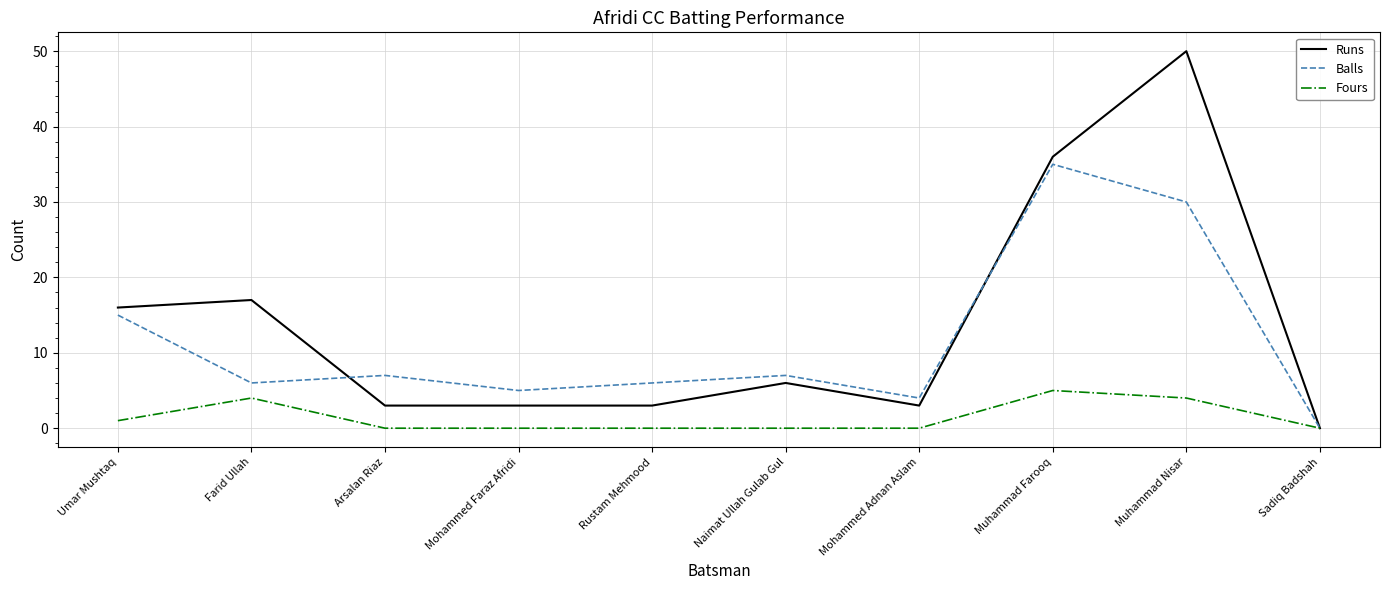

Reading right to left, transcribe all the data shown in this chart.

Runs: Sadiq Badshah=0	Muhammad Nisar=50	Muhammad Farooq=36	Mohammed Adnan Aslam=3	Naimat Ullah Gulab Gul=6	Rustam Mehmood=3	Mohammed Faraz Afridi=3	Arsalan Riaz=3	Farid Ullah=17	Umar Mushtaq=16
Balls: Sadiq Badshah=0	Muhammad Nisar=30	Muhammad Farooq=35	Mohammed Adnan Aslam=4	Naimat Ullah Gulab Gul=7	Rustam Mehmood=6	Mohammed Faraz Afridi=5	Arsalan Riaz=7	Farid Ullah=6	Umar Mushtaq=15
Fours: Sadiq Badshah=0	Muhammad Nisar=4	Muhammad Farooq=5	Mohammed Adnan Aslam=0	Naimat Ullah Gulab Gul=0	Rustam Mehmood=0	Mohammed Faraz Afridi=0	Arsalan Riaz=0	Farid Ullah=4	Umar Mushtaq=1